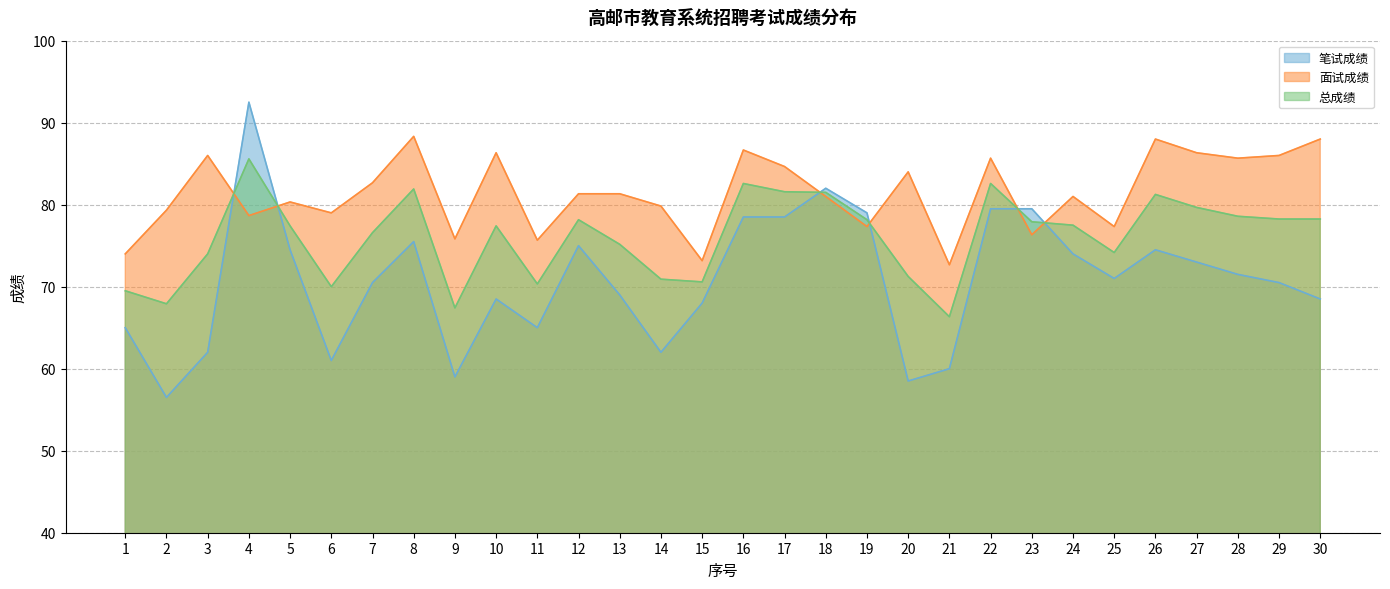

After their last crossing, which series has the higher values: 总成绩 or 笔试成绩?

总成绩